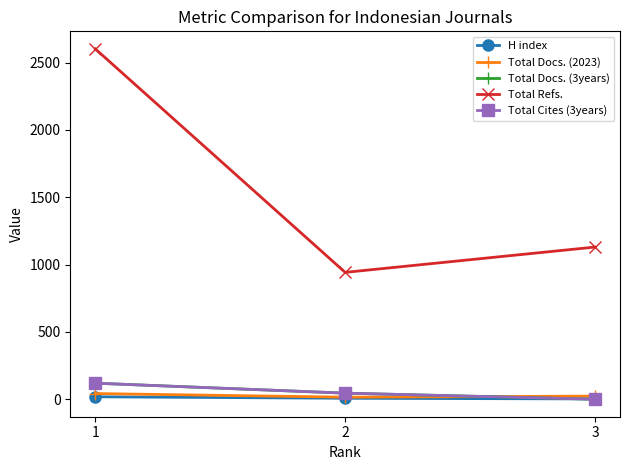

The value of Total Docs. (3years) at 3 is -61. True or false?

False